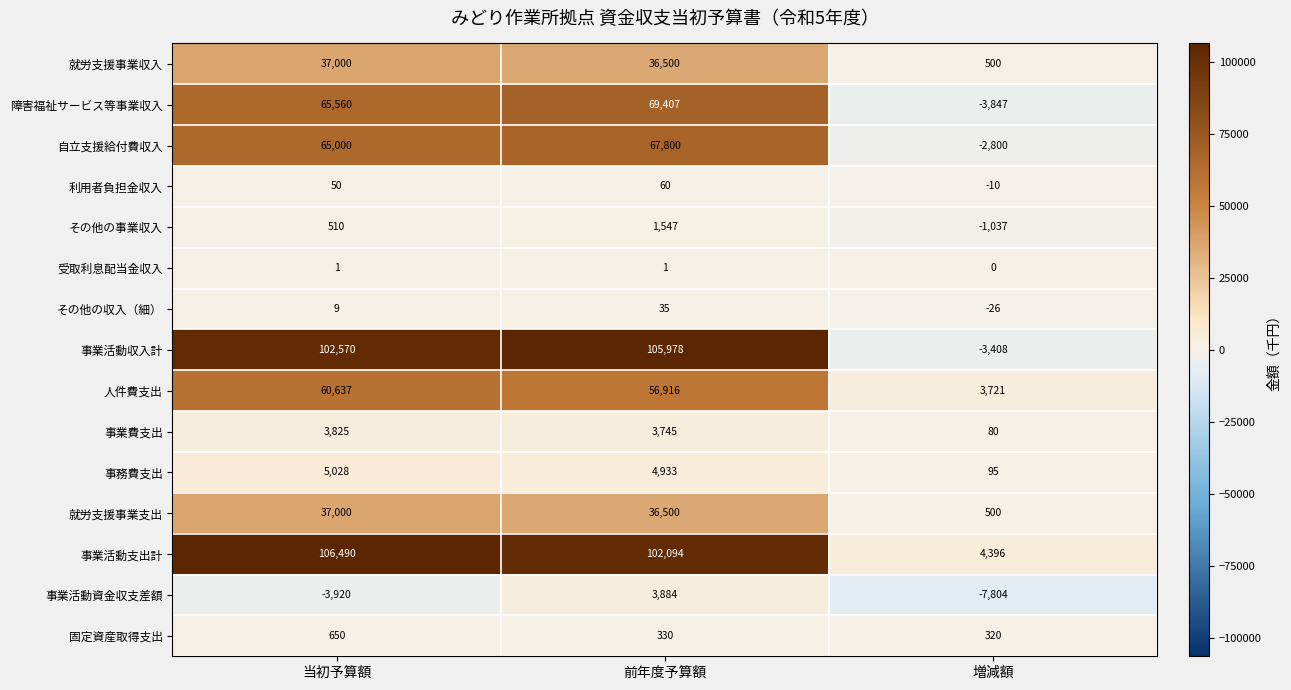

What is the spread (max minus min) of values at 前年度予算額?

105977